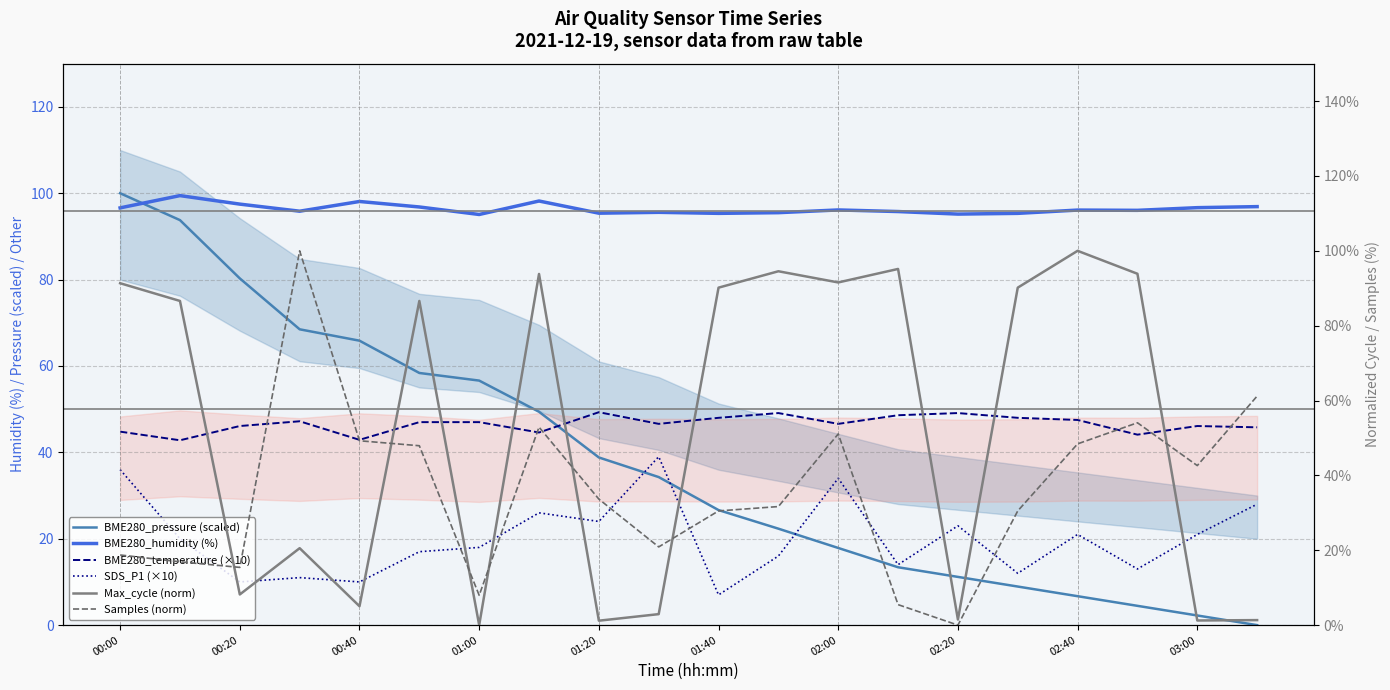

What is the value of the Samples (norm) point at the 18th from the left?

54.1